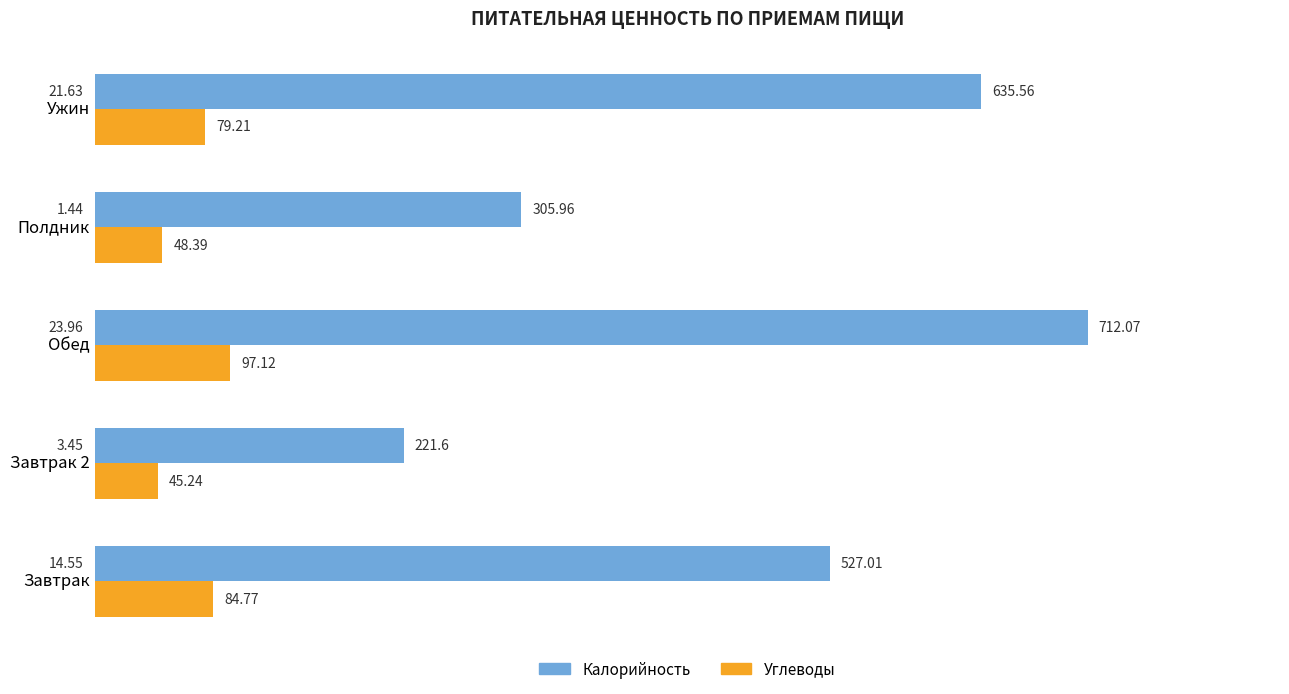

Count the number of categories in the chart.

5